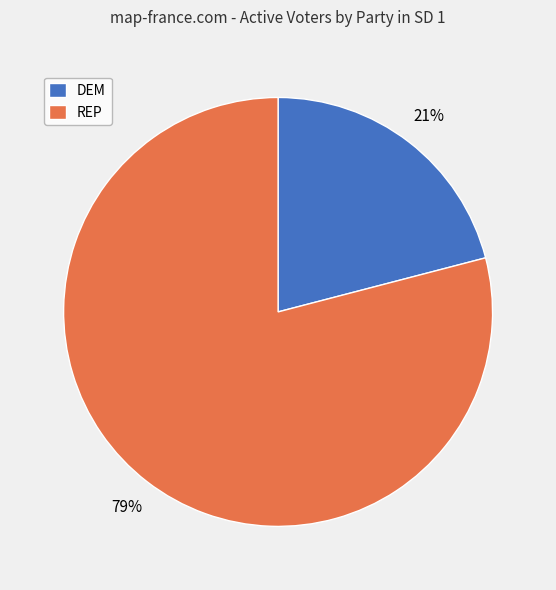

Approximately how many times larger is the value at DEM compared to REP?

0.3